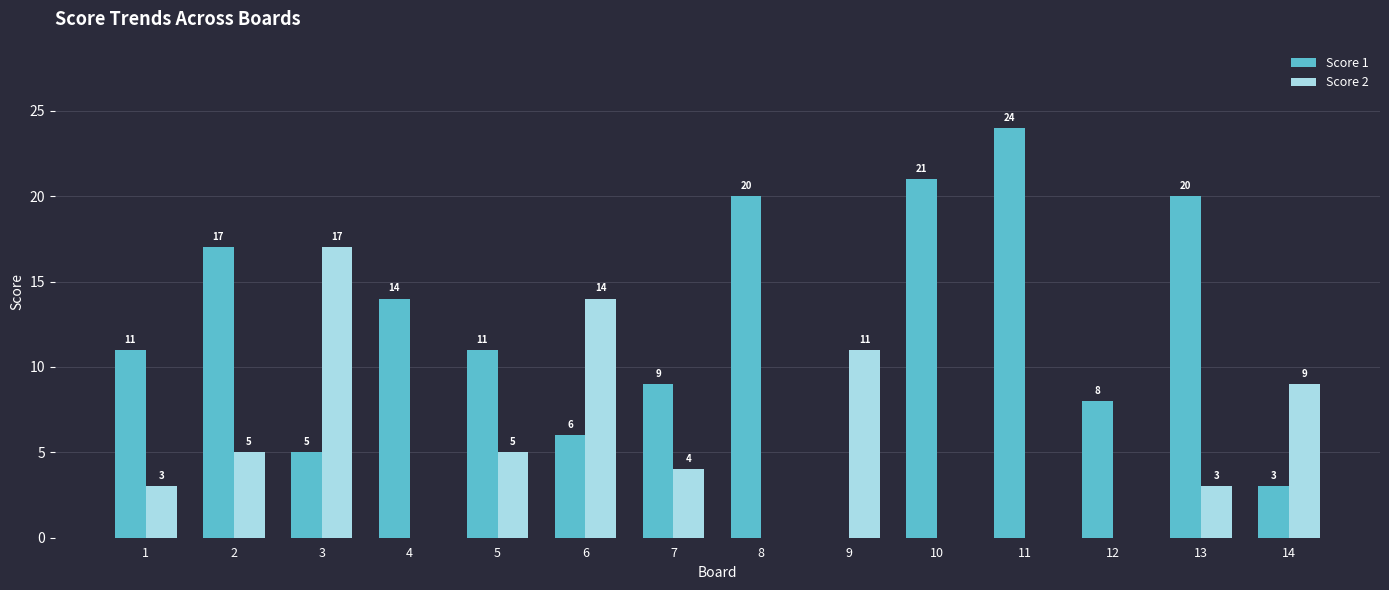

Is the value of Score 1 at 13 greater than the value of Score 2 at 12?

Yes